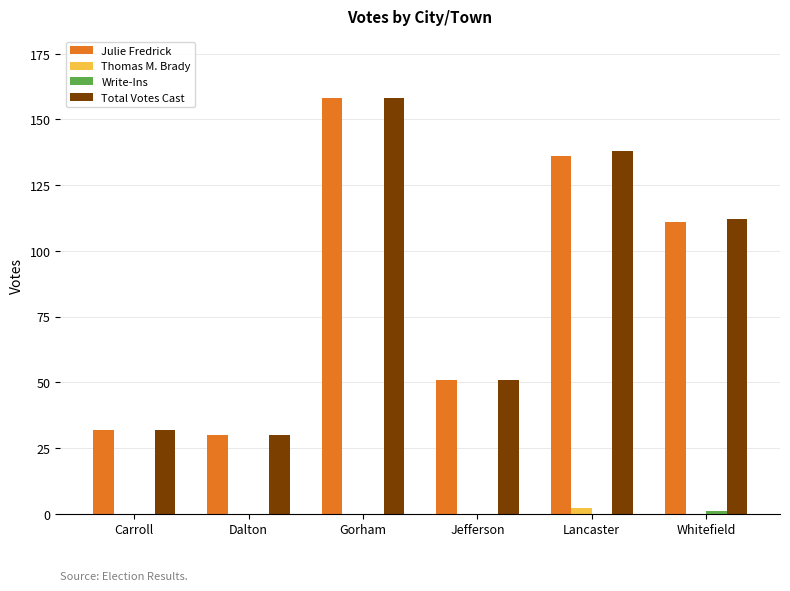

The Total Votes Cast series shows 52 at Carroll. True or false?

False